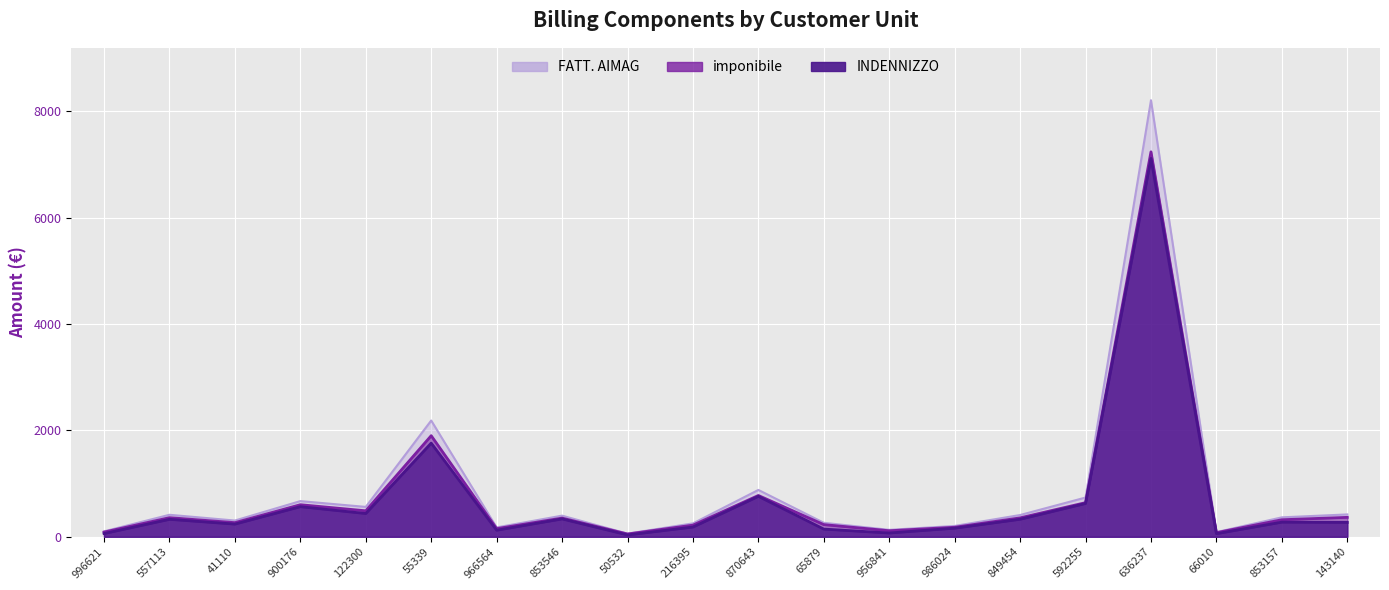

How many categories are shown in the chart?

20